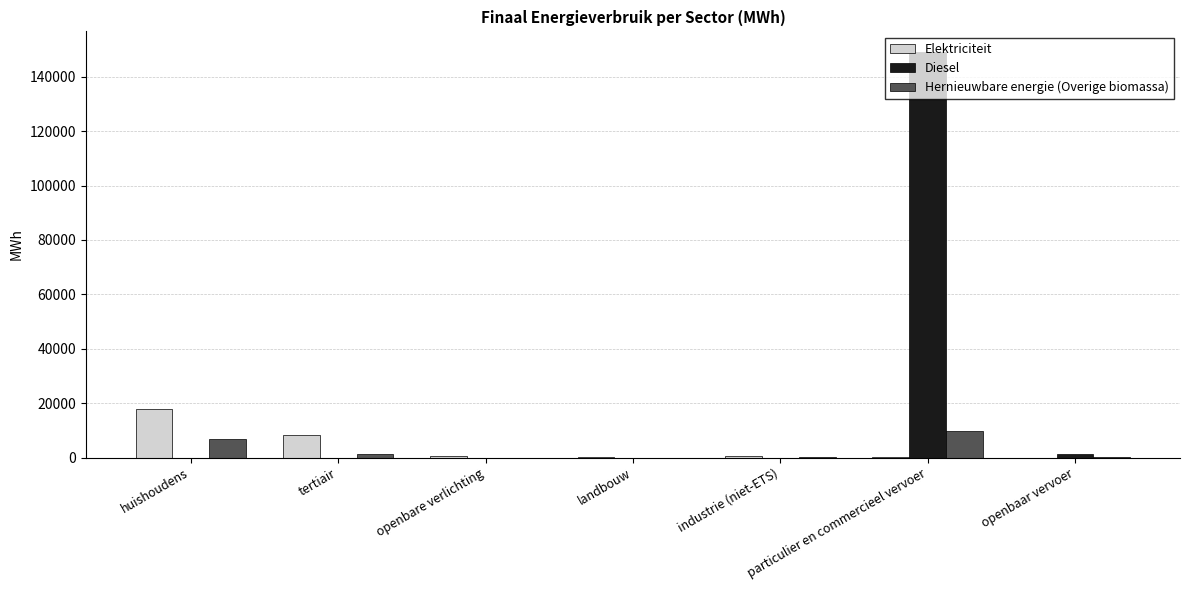

Does the chart contain stacked bars?

No